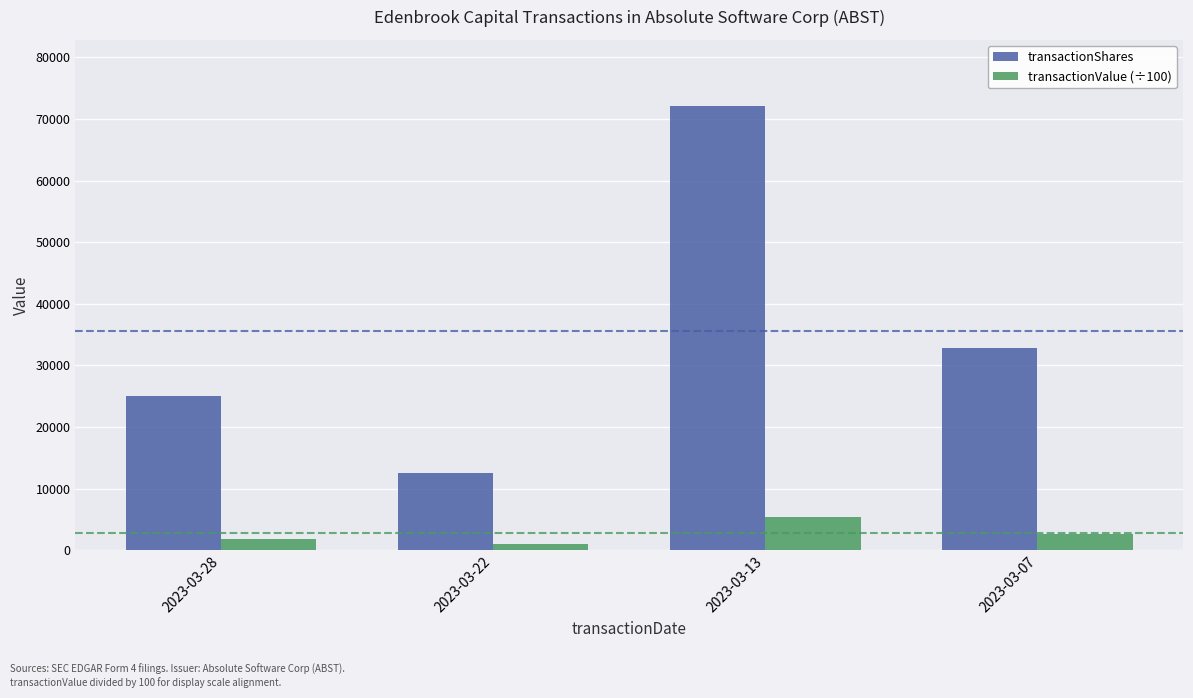

What are all the series names shown in the legend?

transactionShares, transactionValue (÷100)